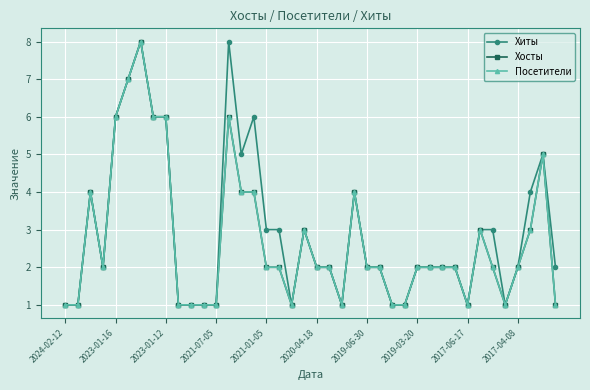

Is this an area chart (filled region under the line)?

No